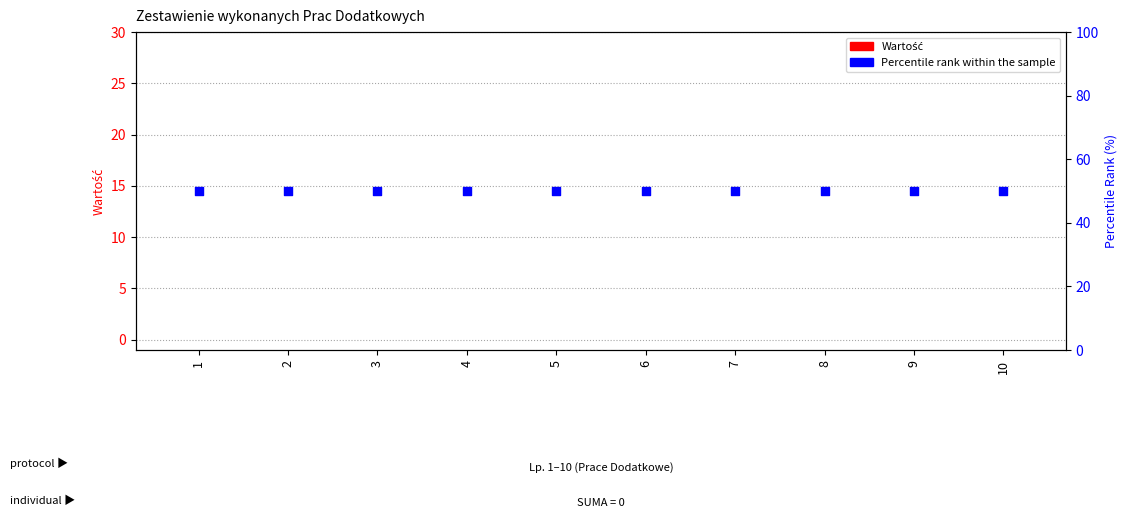

What is the total value across all series at 10?

50